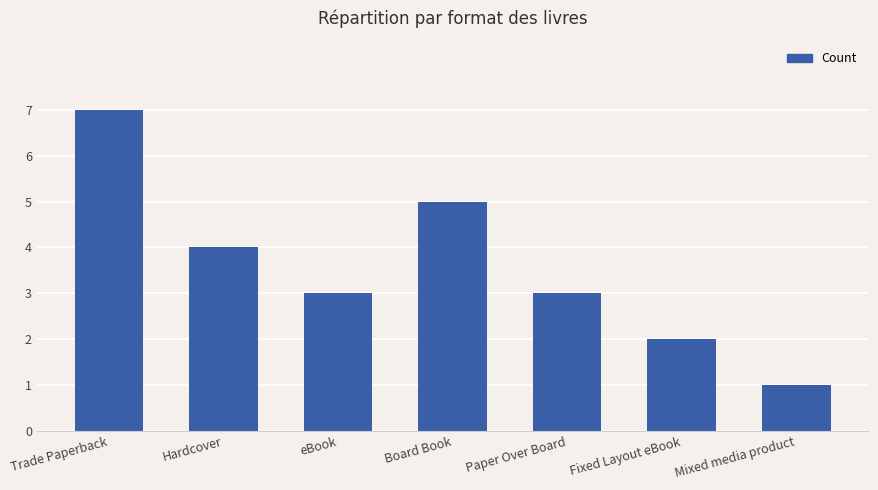

Count the values in the range 2 to 5.

5